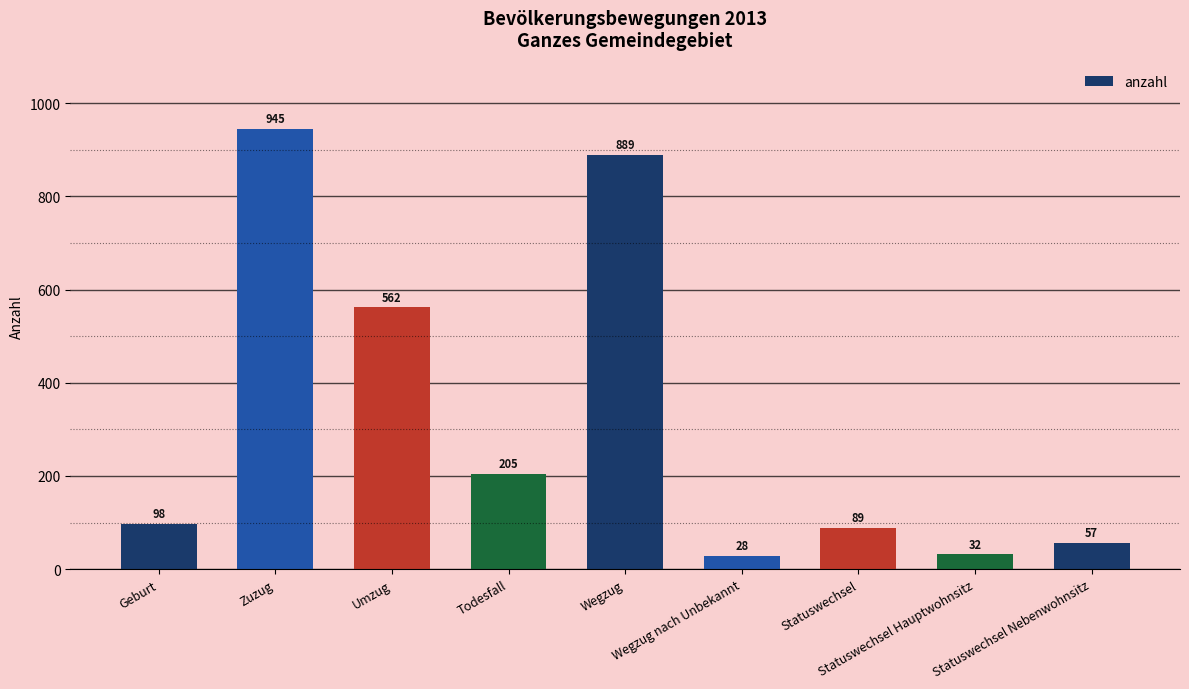

List the labels in order of value, largest first.

Zuzug, Wegzug, Umzug, Todesfall, Geburt, Statuswechsel, Statuswechsel Nebenwohnsitz, Statuswechsel Hauptwohnsitz, Wegzug nach Unbekannt